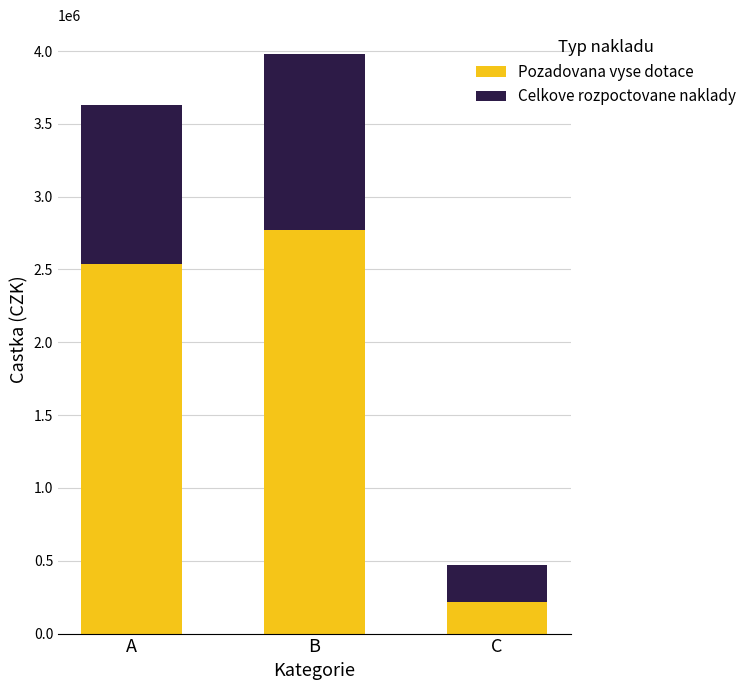

What are all the series names shown in the legend?

Pozadovana vyse dotace, Celkove rozpoctovane naklady